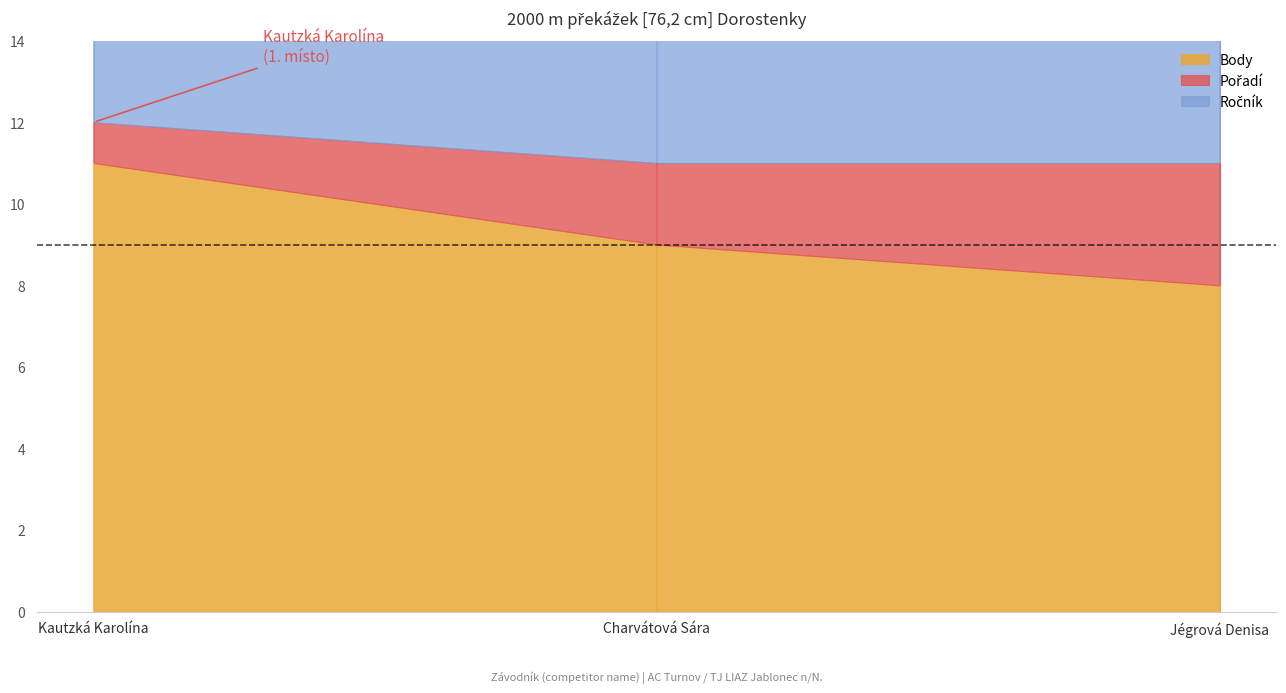

At which category is the sum across all series the highest?

Kautzká Karolína